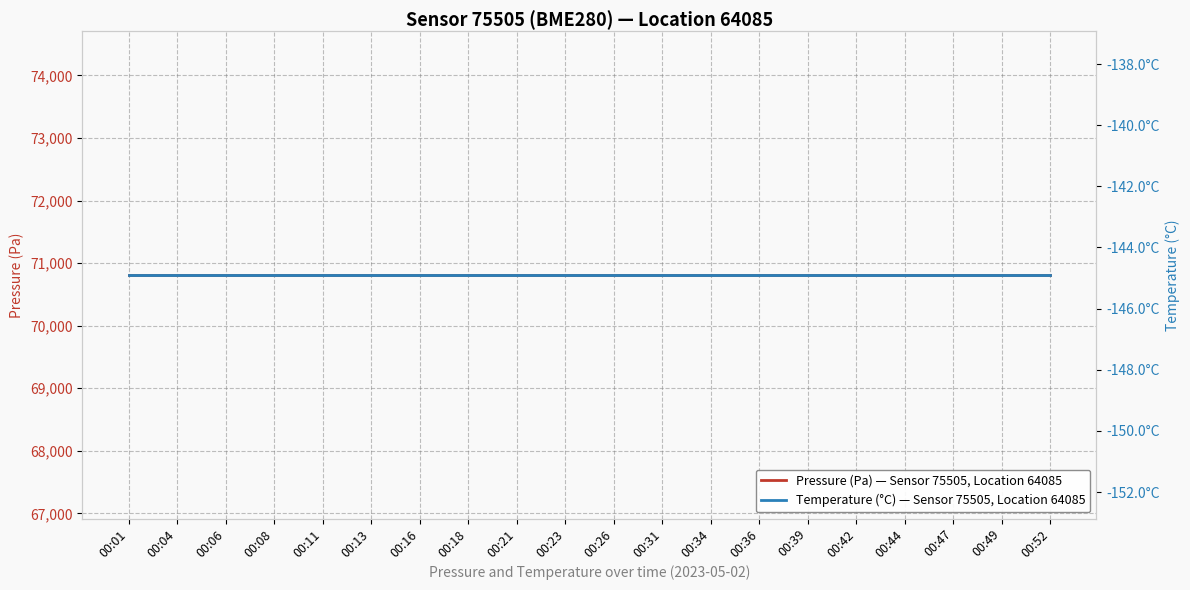

True or false: Temperature (°C) — Sensor 75505, Location 64085 has more than 0 points higher than both neighbors.

False